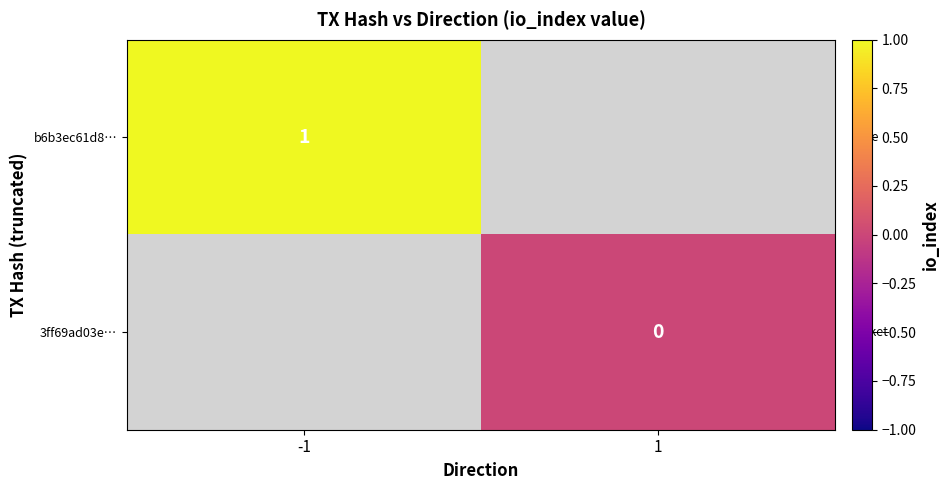

Is it true that b6b3ec61d8… equals 1 at -1?

True